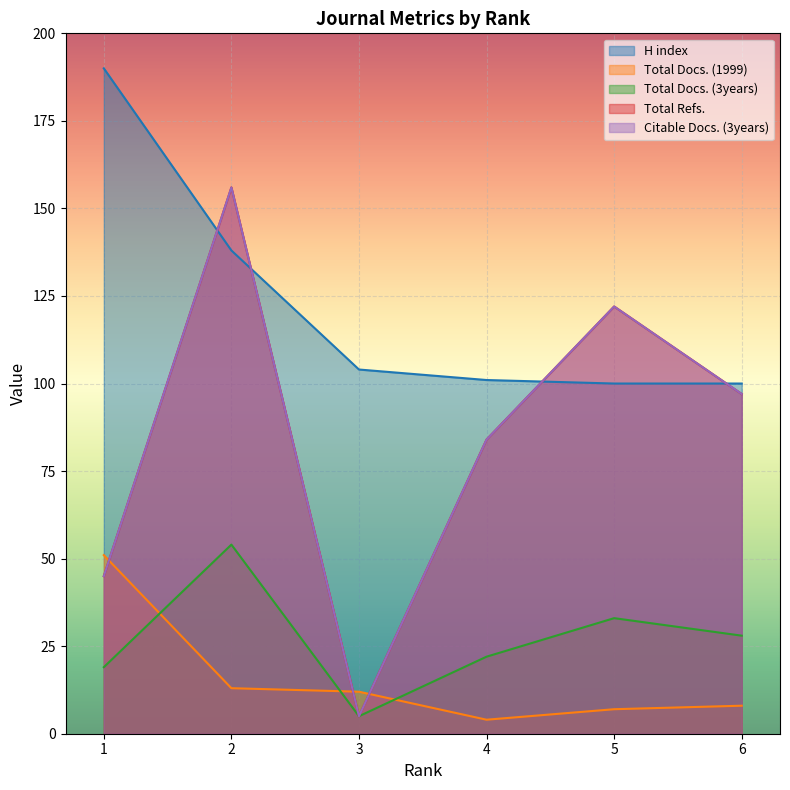

What is the difference between the second highest and second lowest values in the Total Docs. (1999) series?

6